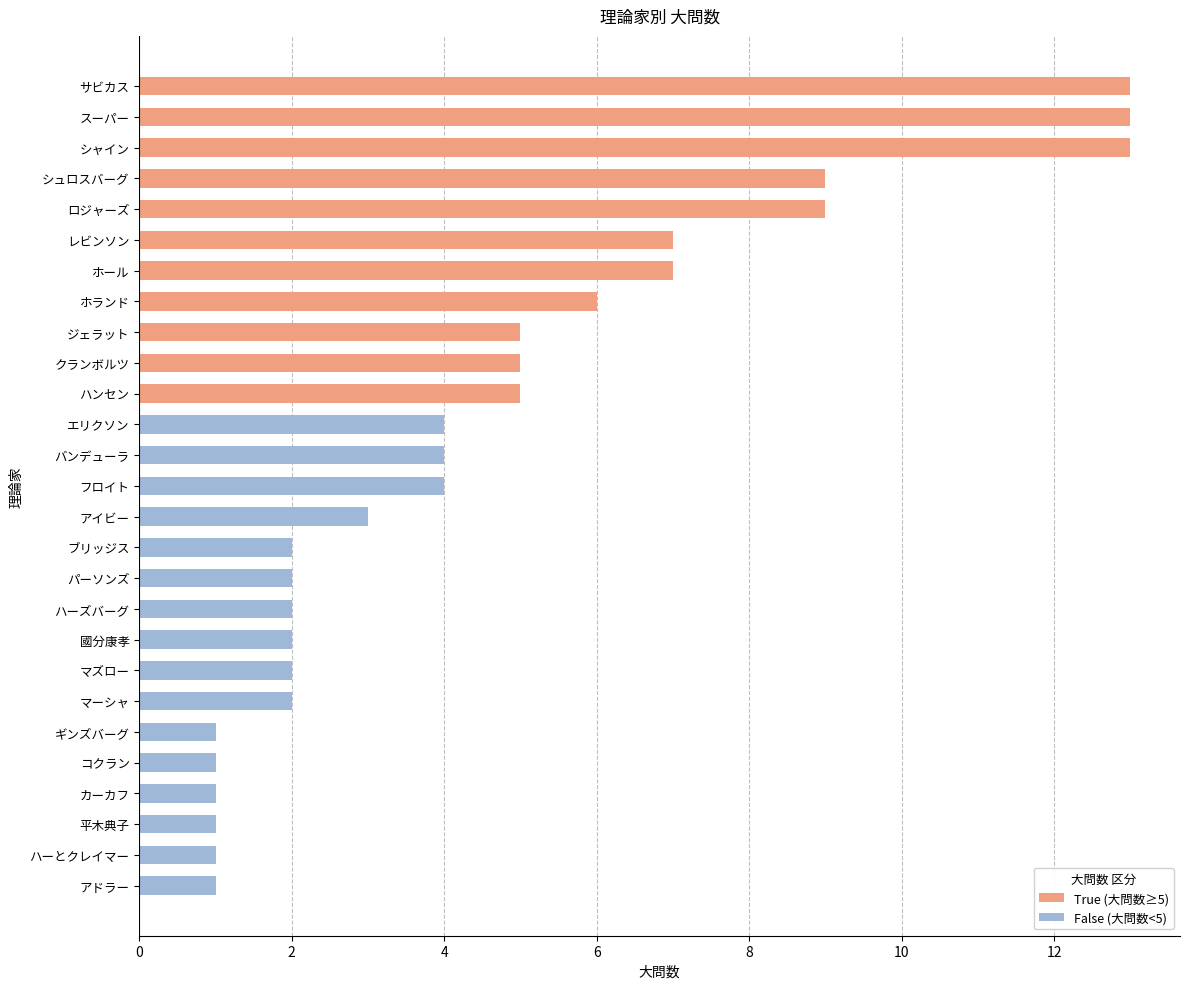

Which category has the highest value across all series?

サビカス